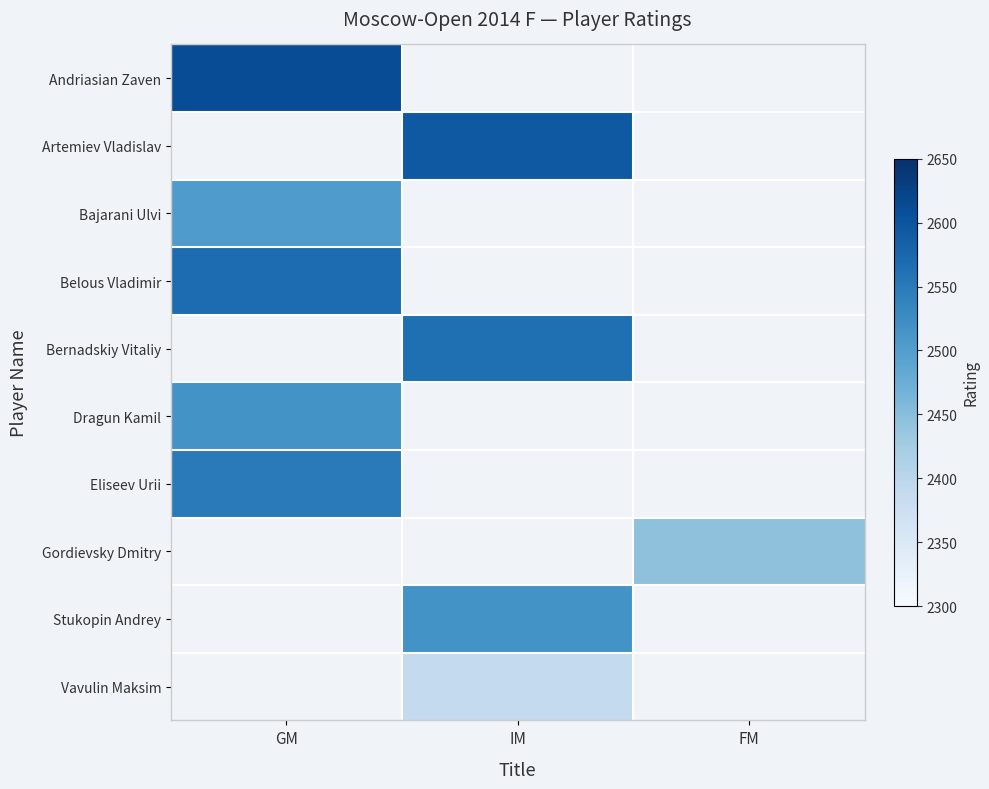

How many values in Gordievsky Dmitry are above zero?

1